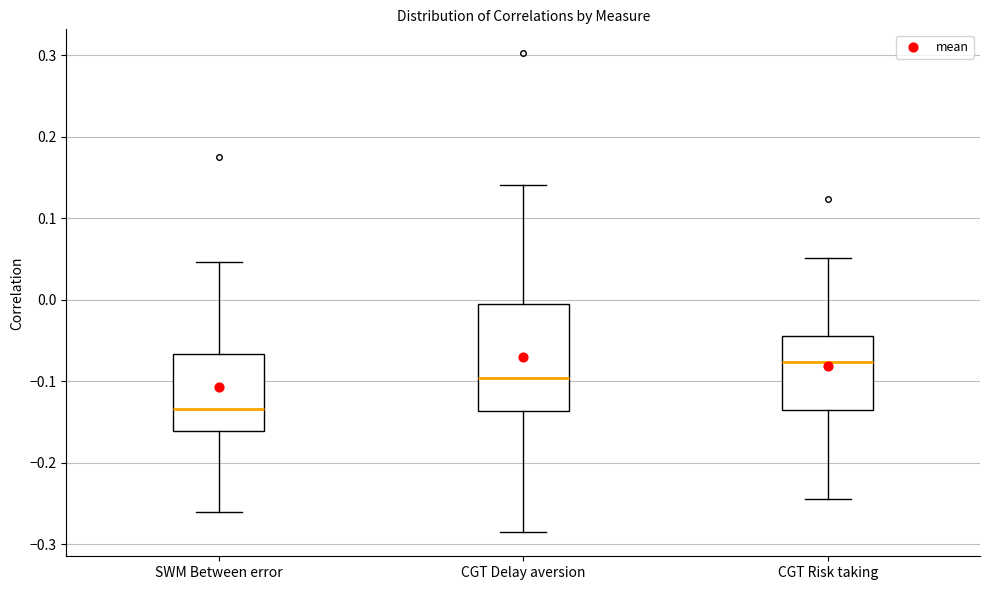

Which box has the lowest median line?

SWM Between error